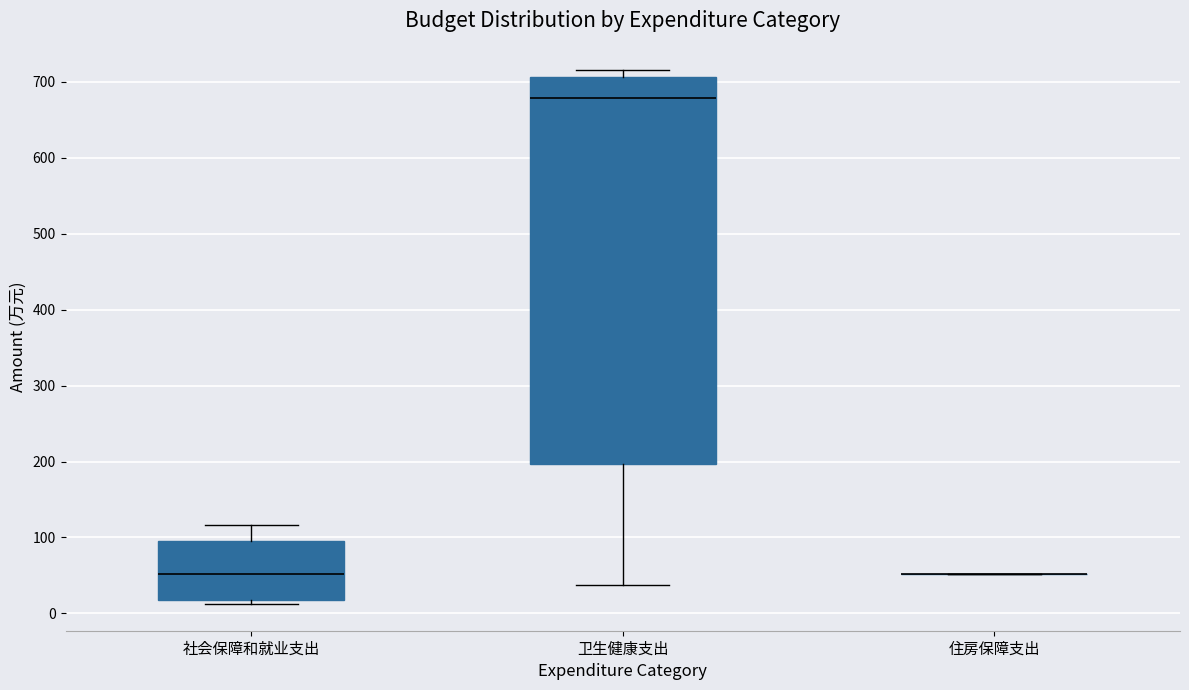

Comparing the boxes themselves (not the whiskers), which one is the tallest?

卫生健康支出